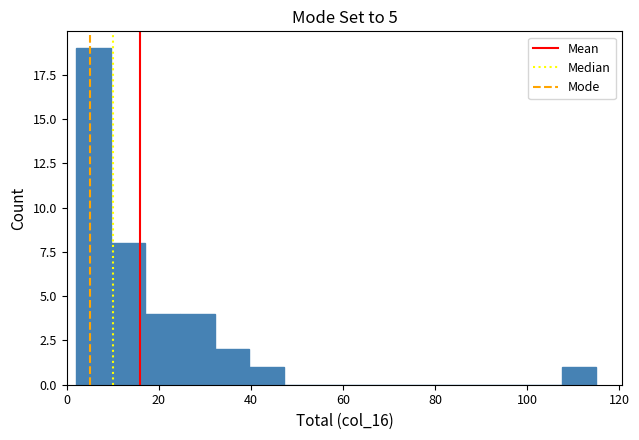

Read against the x-axis, roughly where is the centre of the tallest bar?

6